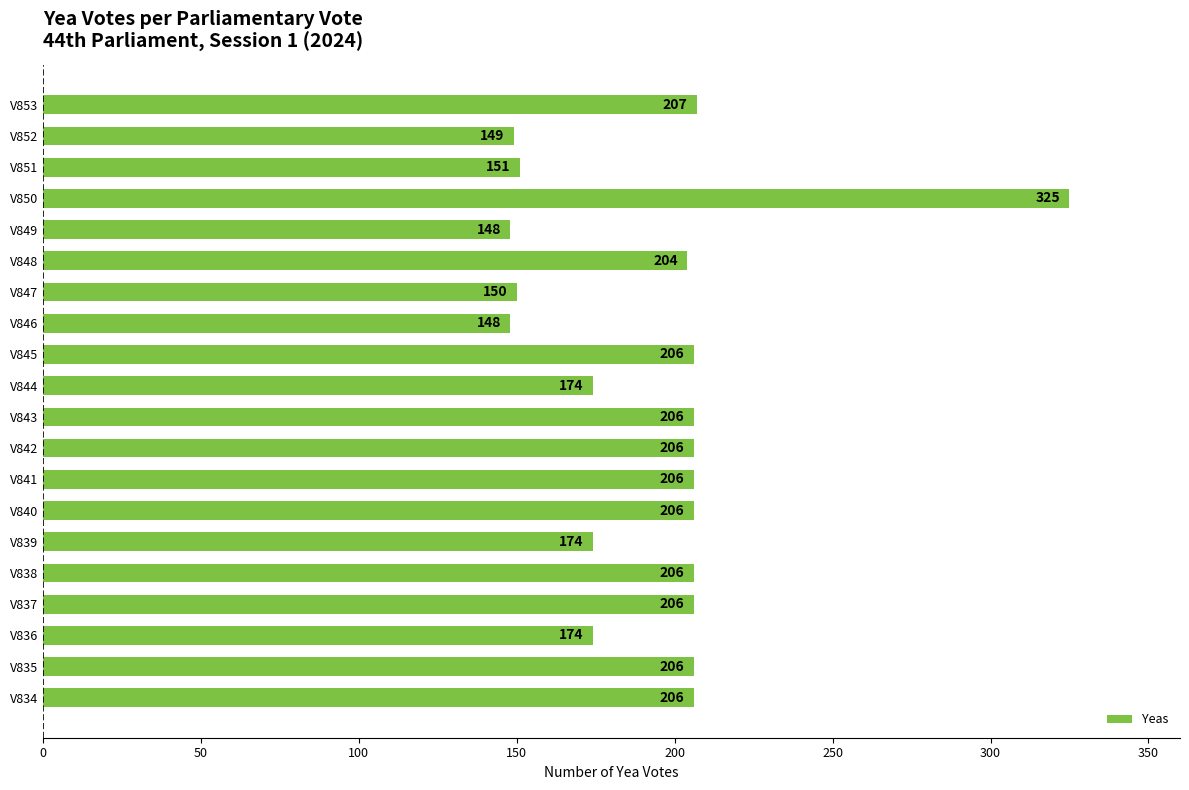

What is the greatest value displayed?

325